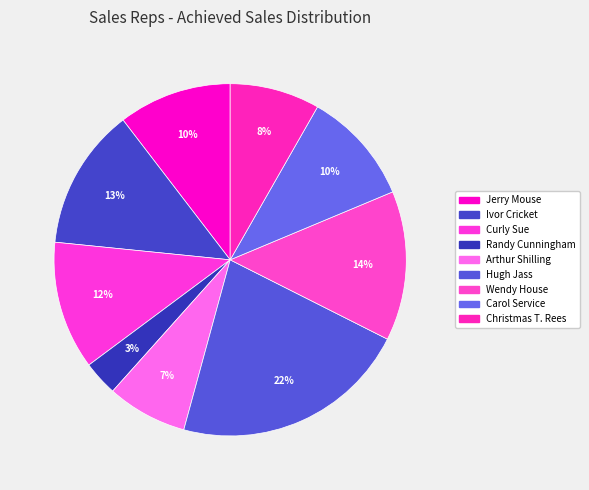

To the nearest percent, what is the average slice percentage?

11%